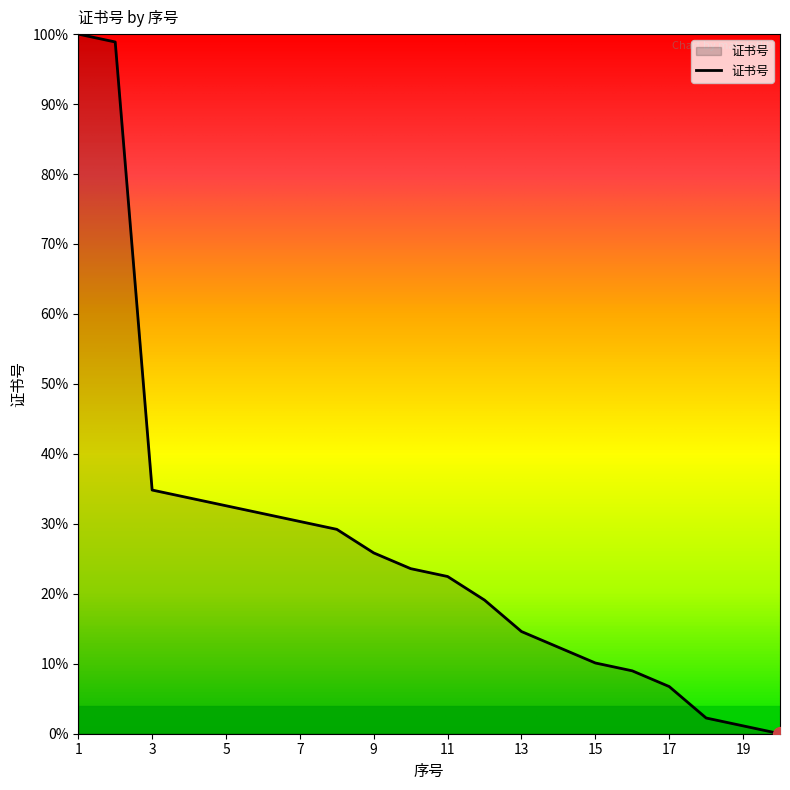

What is the difference between the maximum and minimum values?

100.0